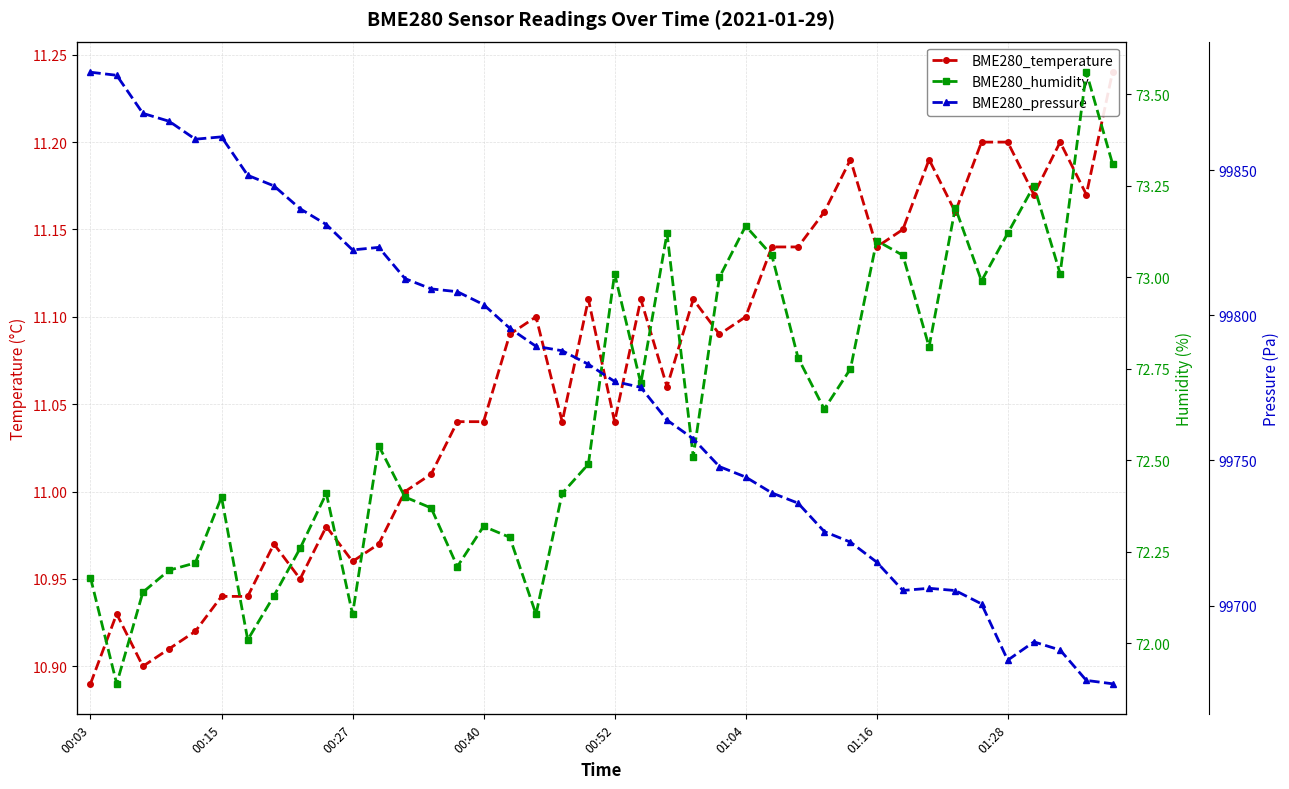

What is the lowest value of the BME280_humidity series?

71.9